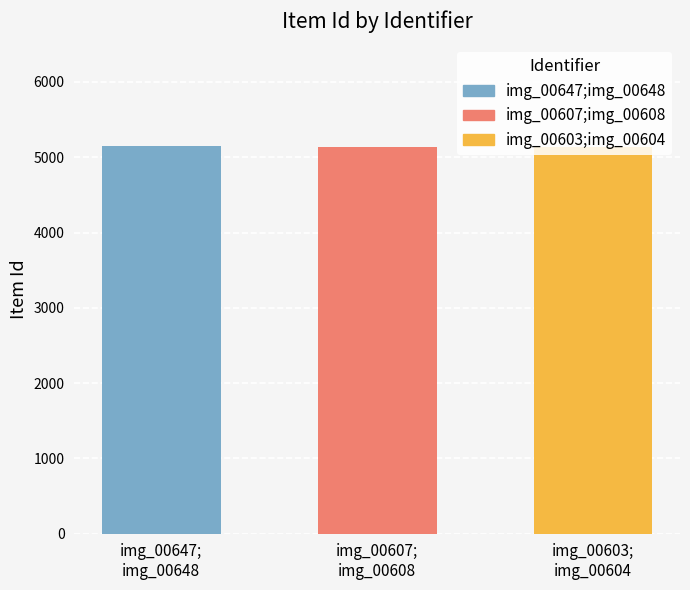

Approximately how many times larger is the value at img_00603;img_00604 compared to img_00607;img_00608?

1.0